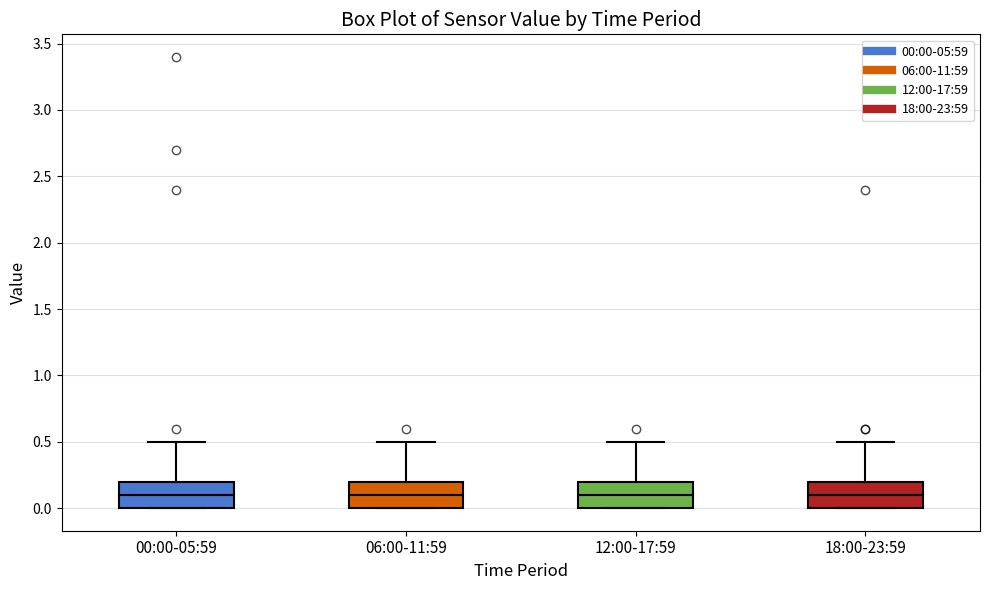

Where is the lower edge of the box for 00:00-05:59 on the y-axis? The values are not printed on the chart, so give them approximately, as read against the axis.

0.0